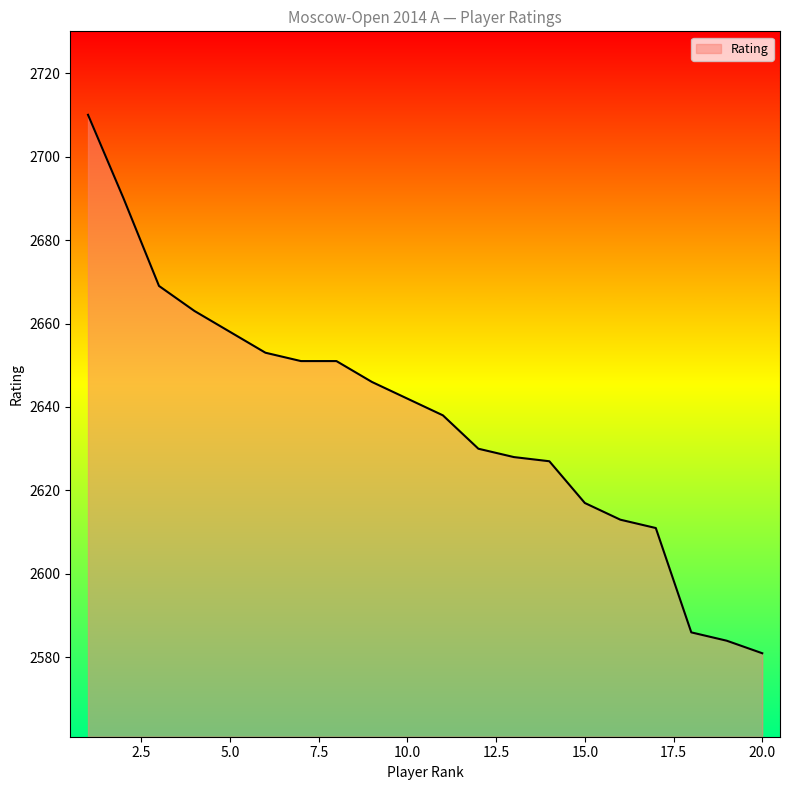

Reading left to right, extract all data points from this chart.

2710	2690	2669	2663	2658	2653	2651	2651	2646	2642	2638	2630	2628	2627	2617	2613	2611	2586	2584	2581